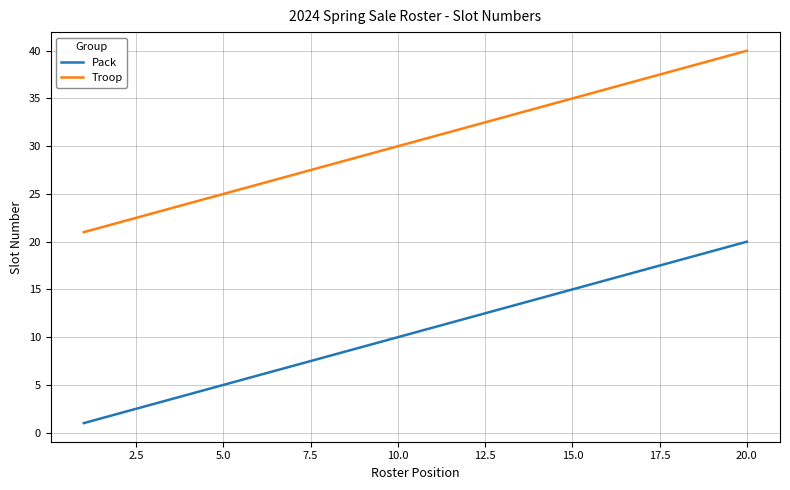

Reading right to left, what are all the values shown in this chart?

Pack: 20	19	18	17	16	15	14	13	12	11	10	9	8	7	6	5	4	3	2	1
Troop: 40	39	38	37	36	35	34	33	32	31	30	29	28	27	26	25	24	23	22	21